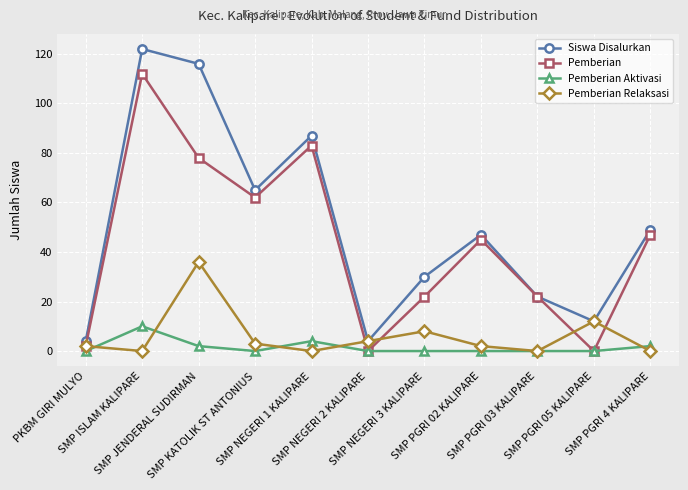

Which series has the largest total across all categories?

Siswa Disalurkan